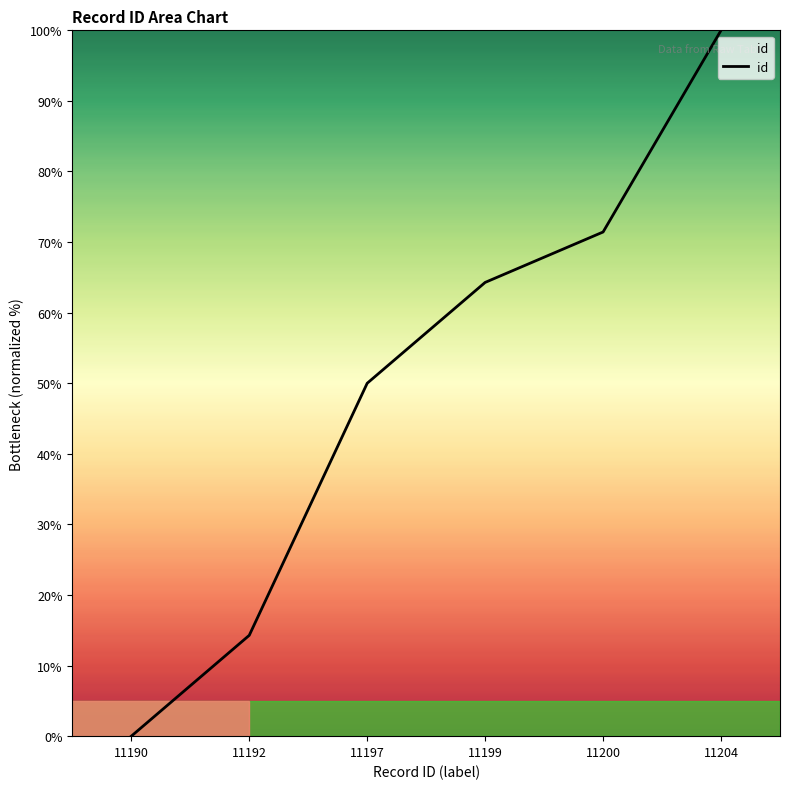

What is the sum of the values at 11190 and 11200?

71.4